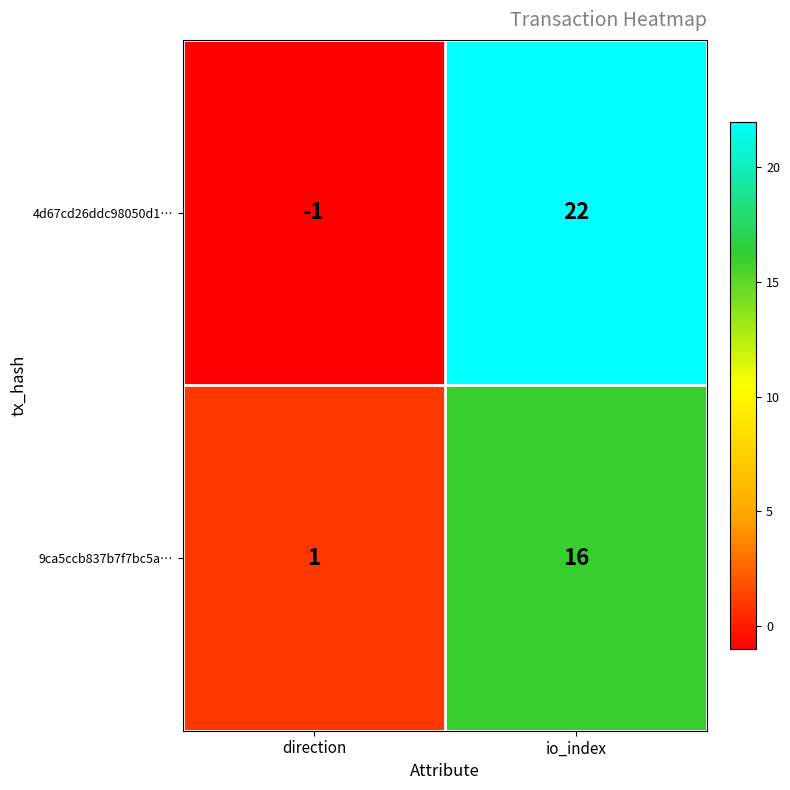

Which series has the largest range (max minus min)?

4d67cd26ddc98050d1…